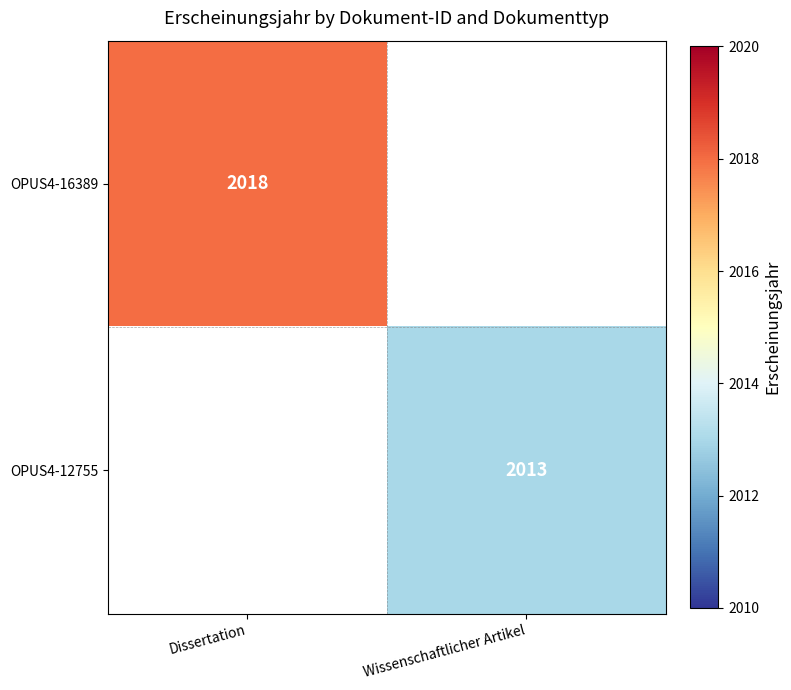

The OPUS4-12755 series shows 2013 at Wissenschaftlicher Artikel. True or false?

True